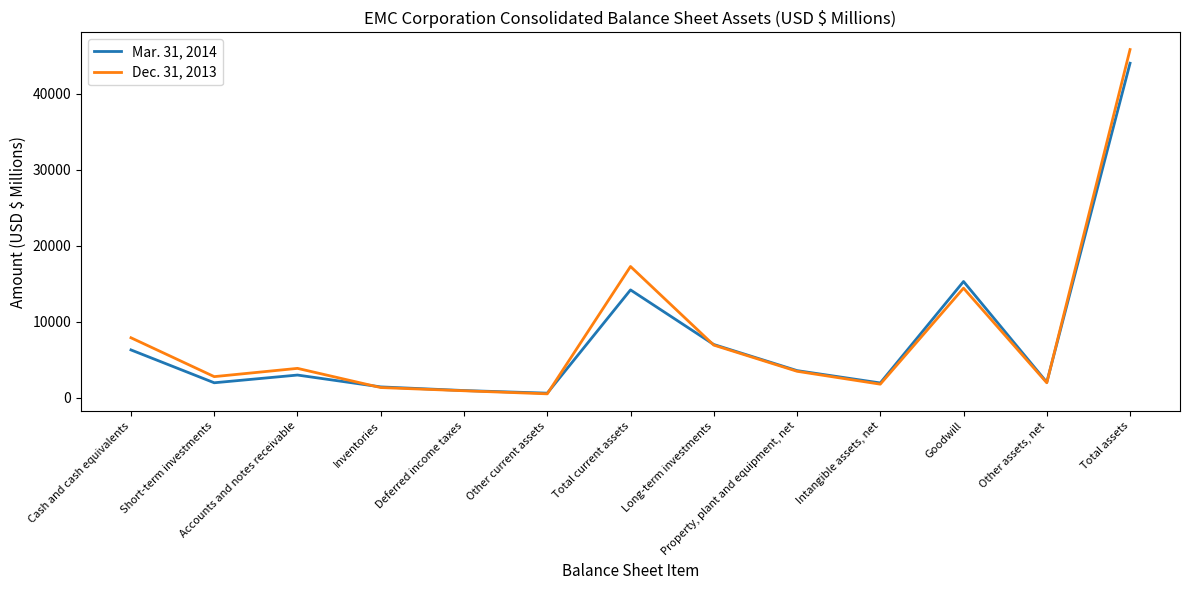

Rank the categories by Dec. 31, 2013 value from lowest to highest.

Other current assets, Deferred income taxes, Inventories, Intangible assets, net, Other assets, net, Short-term investments, Property, plant and equipment, net, Accounts and notes receivable, Long-term investments, Cash and cash equivalents, Goodwill, Total current assets, Total assets